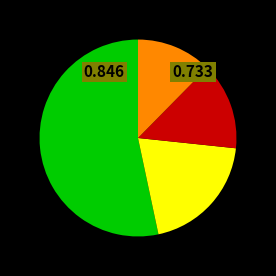

Is there any slice that represents more than half of the pie?

Yes